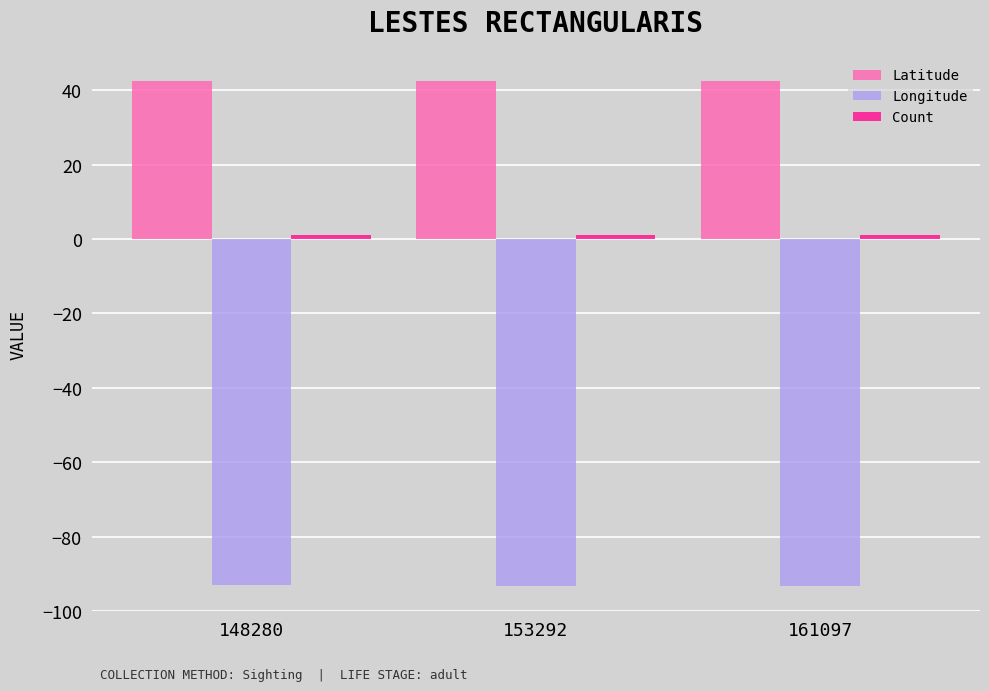

Is it true that Longitude equals -93.2 at 161097?

True